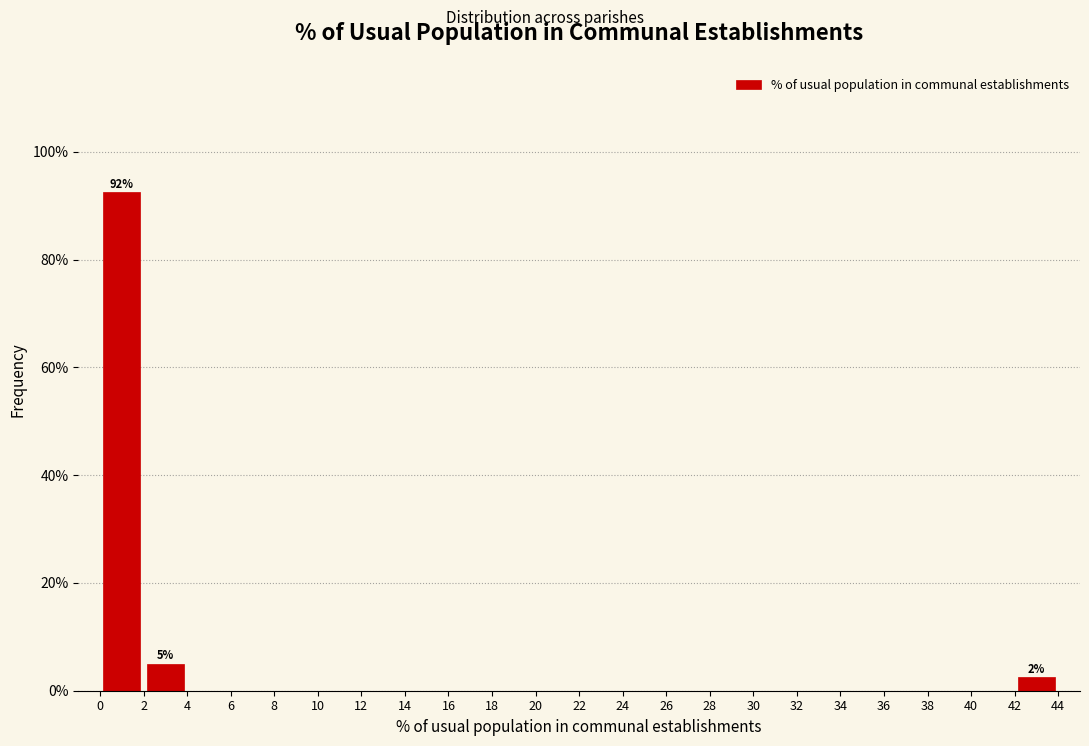

Over which range of the x-axis is the bar tallest?

0 to 2